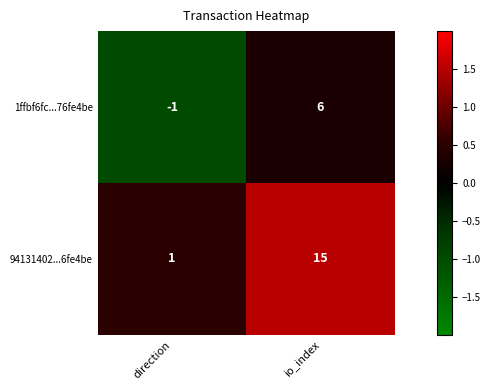

What is the total value across all series at io_index?

21